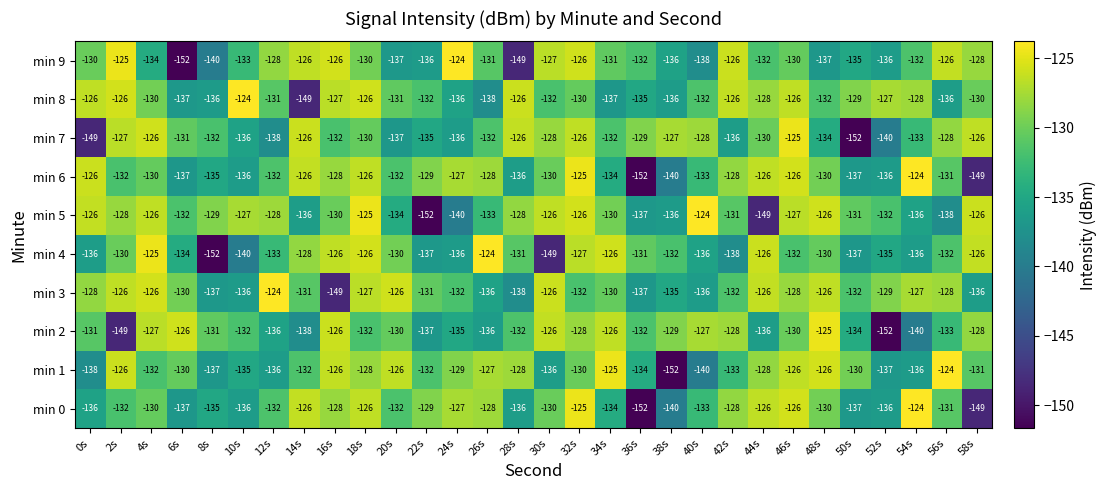

What is the sum of all min 4 values?

-3981